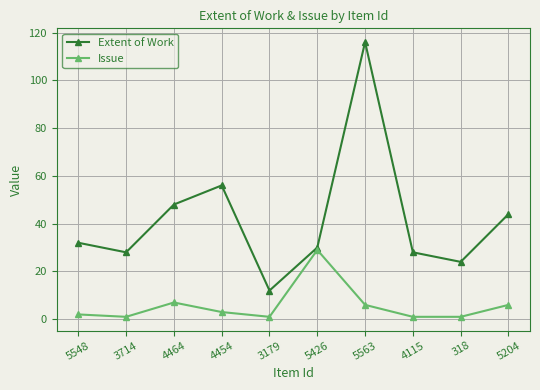

Does the chart have visible grid lines?

Yes